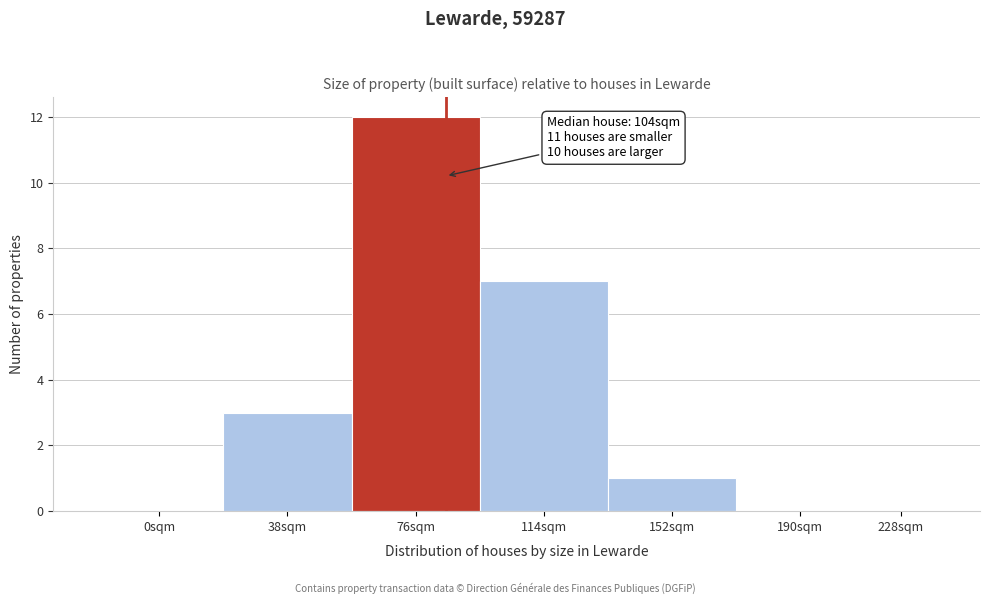

Reading left to right, list all the values displayed in this chart.

0sqm=0	38sqm=3	76sqm=12	114sqm=7	152sqm=1	190sqm=0	228sqm=0